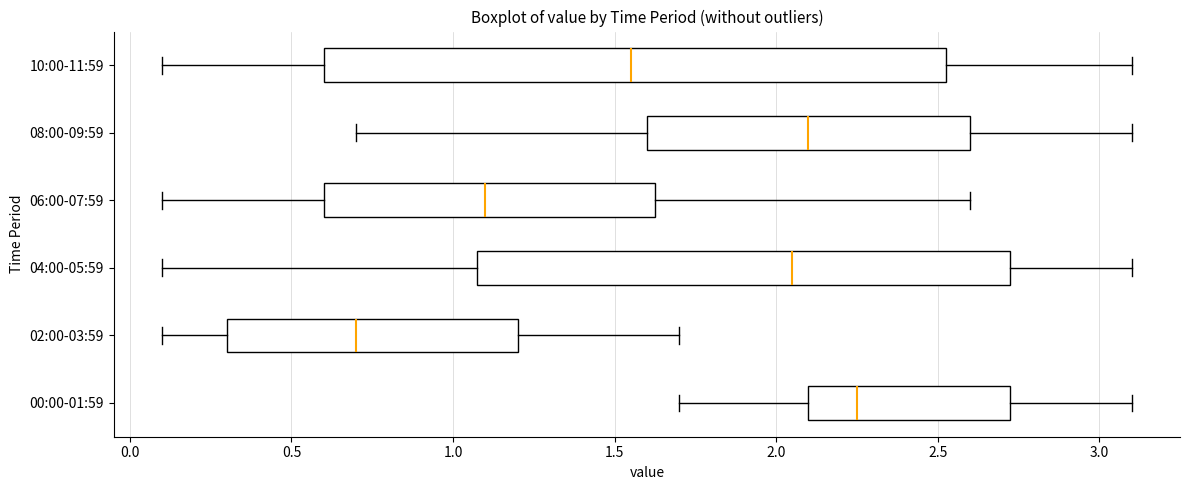

Which box has the furthest to the left median line?

02:00-03:59